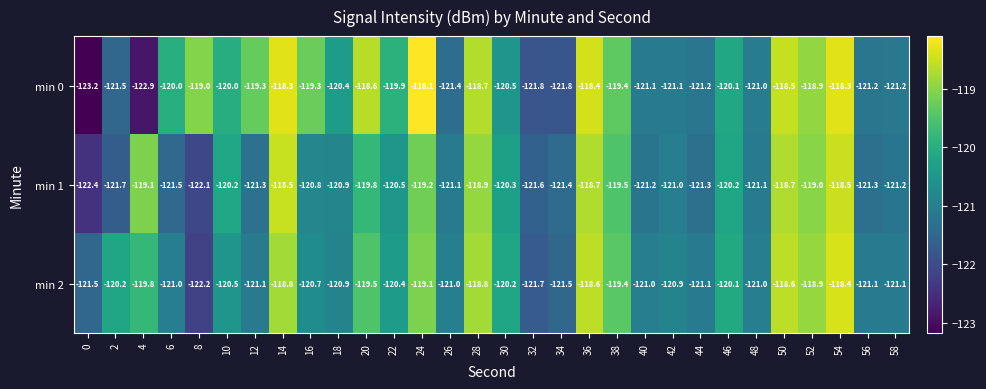

Which series has the widest spread of values?

min 0